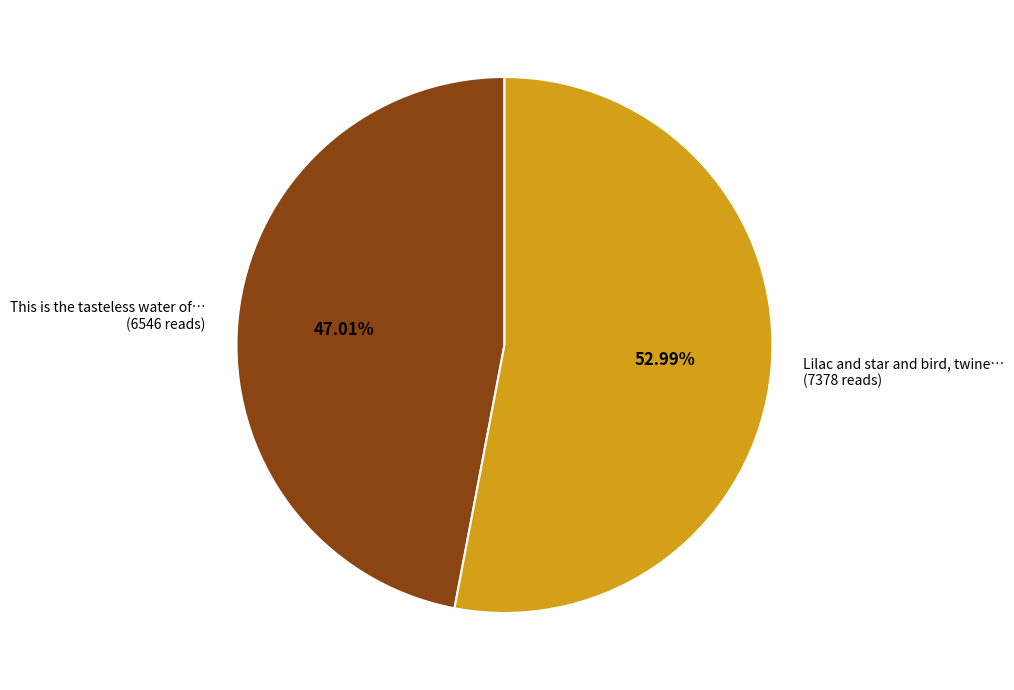

Combined, do Lilac and star and bird, twine… (7378 reads) and This is the tasteless water of… (6546 reads) account for over 50%?

Yes